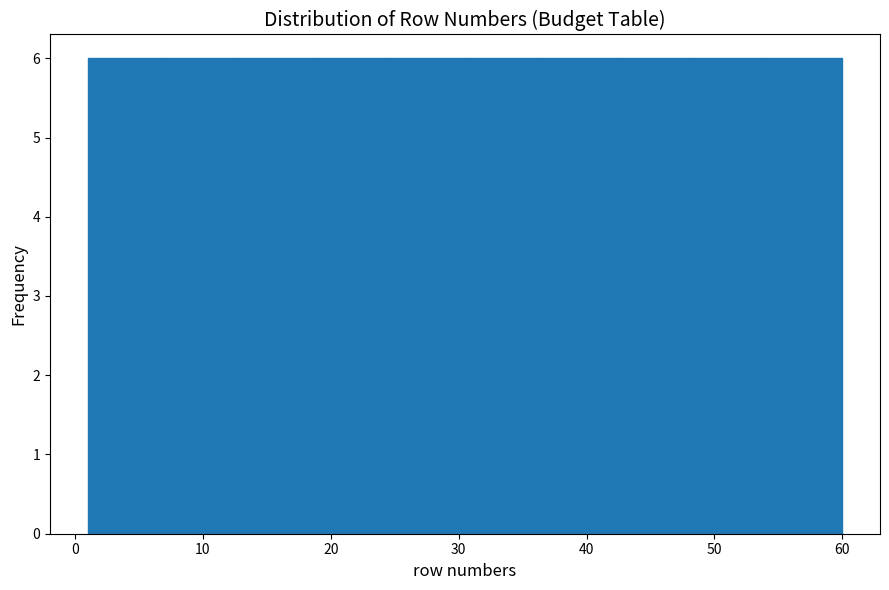

Reading left to right, transcribe this chart: for each bar, give the range it covers on the x-axis and its height. Neither the bar edges nor the heights are printed on the chart, so give them approximately, as read against the axes.

1.0 to 6.9: 6
6.9 to 12.8: 6
12.8 to 18.7: 6
18.7 to 24.6: 6
24.6 to 30.5: 6
30.5 to 36.4: 6
36.4 to 42.3: 6
42.3 to 48.2: 6
48.2 to 54.1: 6
54.1 to 60.0: 6